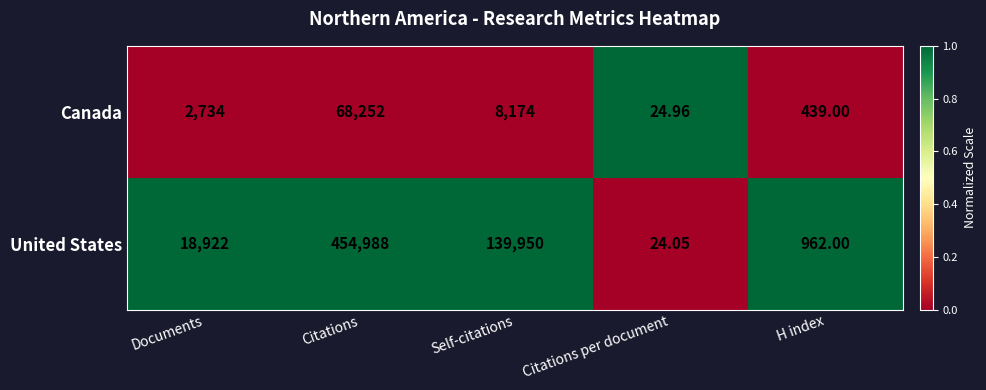

At which category is the sum across all series the highest?

Citations